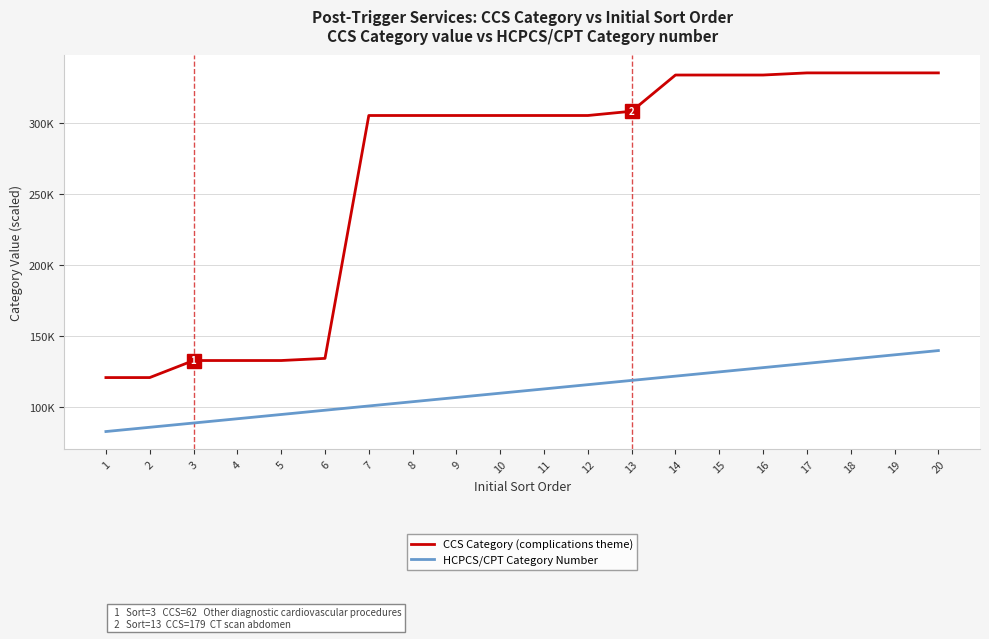

Where does the CCS Category (complications theme) series first go above 305500?

13